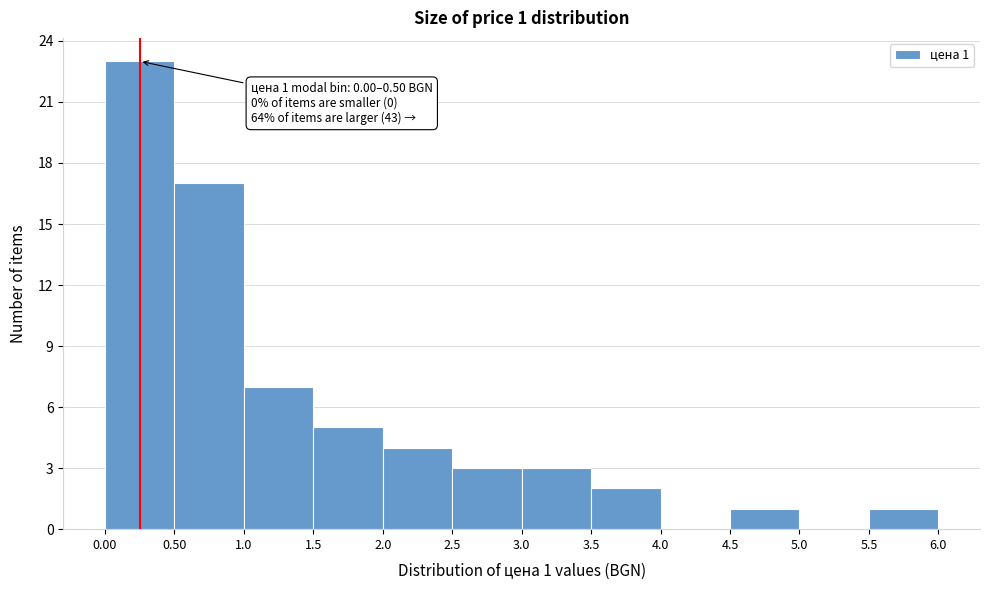

Which range on the x-axis has the tallest bar?

0.00 to 0.50